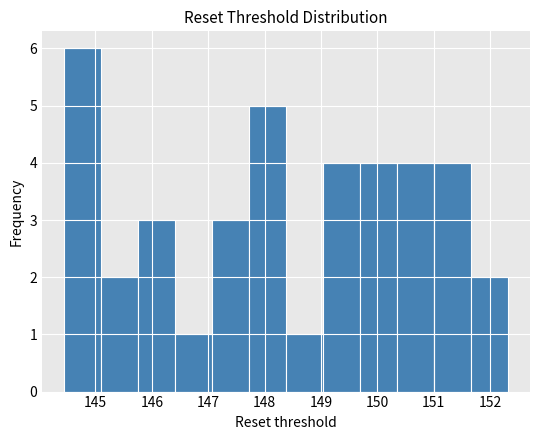

How tall is the bar that spans 145.1 to 145.8 on the x-axis? Neither the bar edges nor the heights are printed on the chart, so give them approximately, as read against the axes.

2